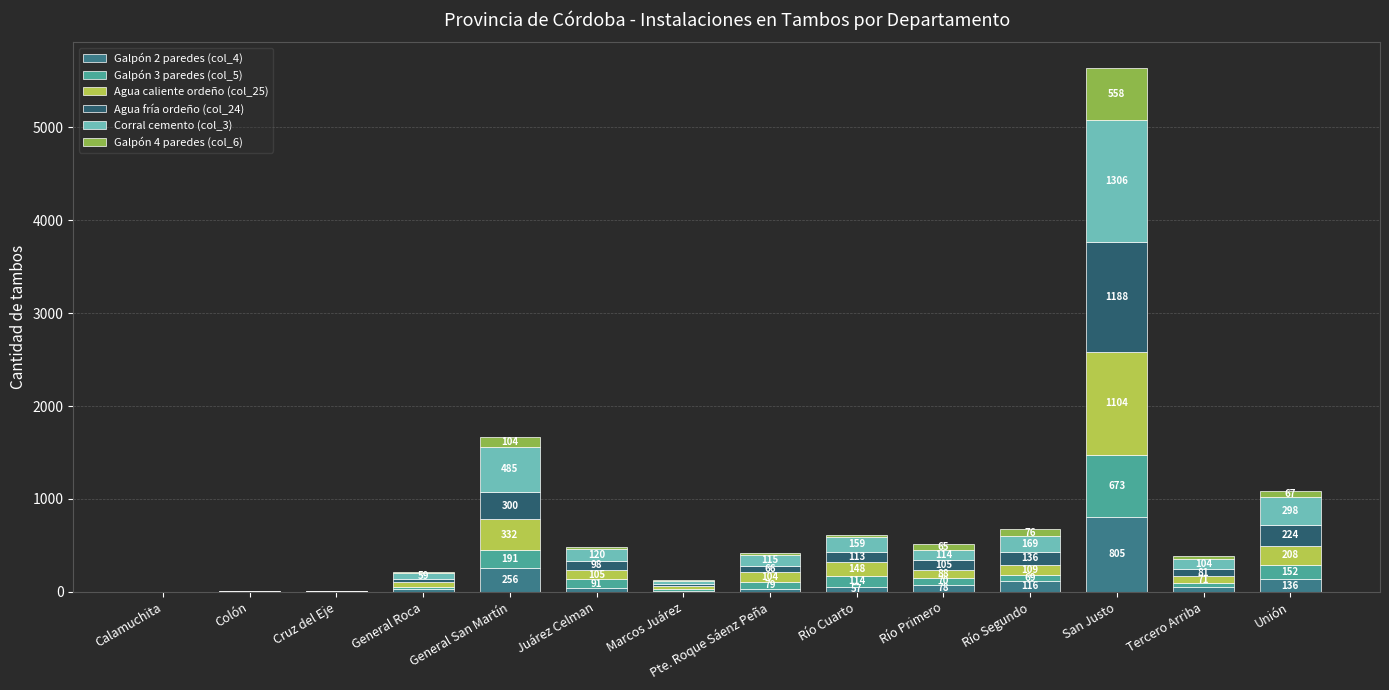

What is the maximum value for Galpón 2 paredes (col_4)?

805